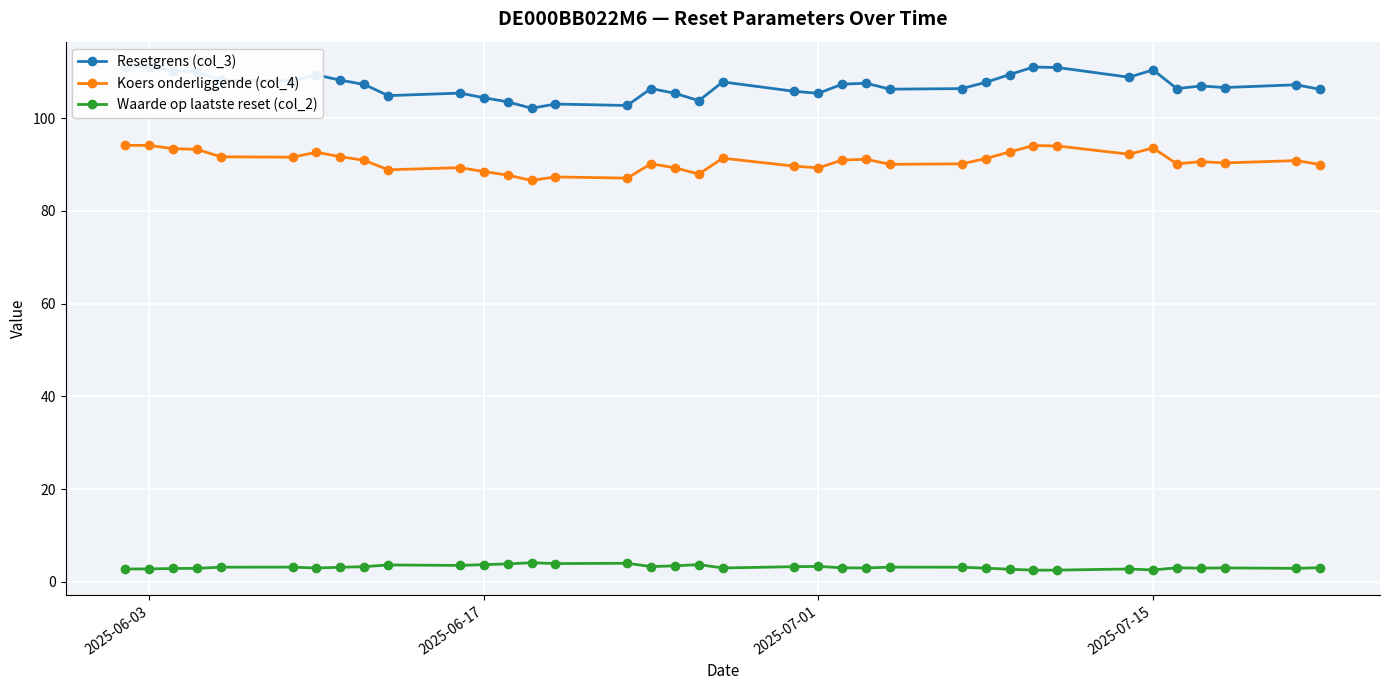

True or false: Waarde op laatste reset (col_2) and Resetgrens (col_3) intersect in this chart.

False